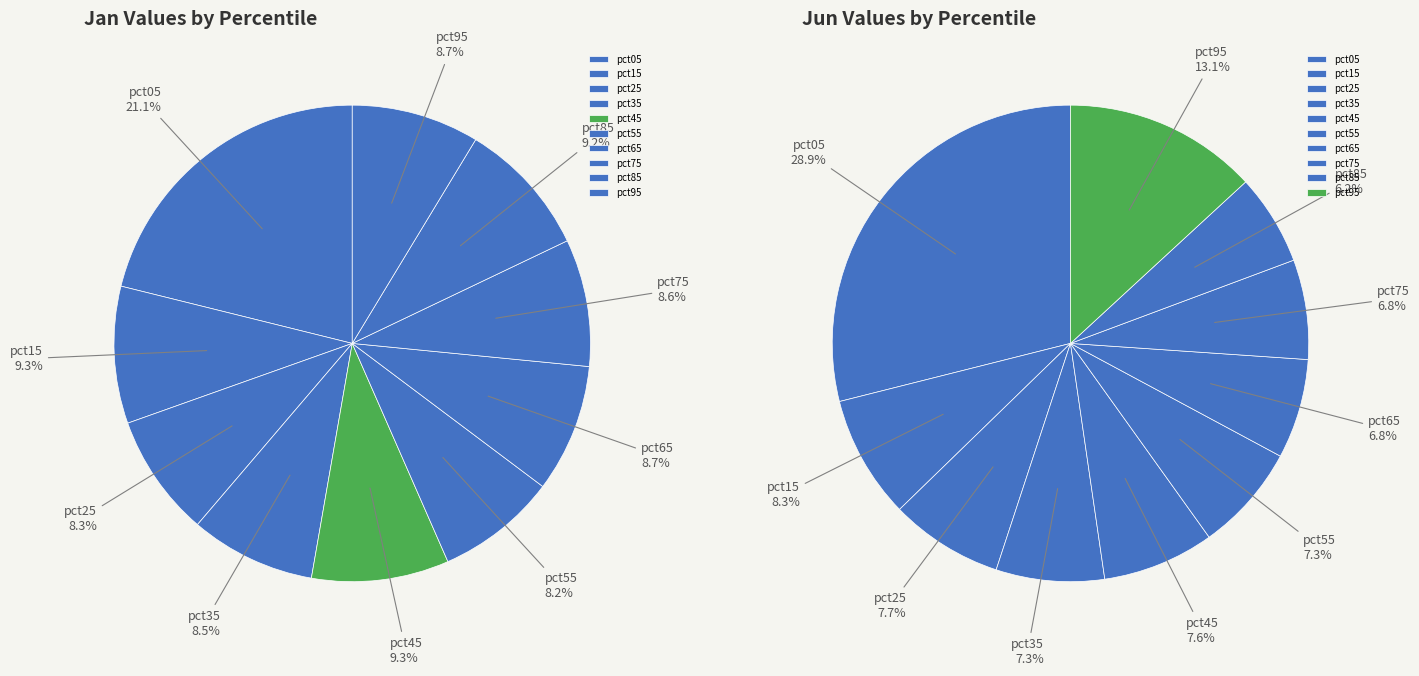

To the nearest percent, what portion does 7 represent?

7%